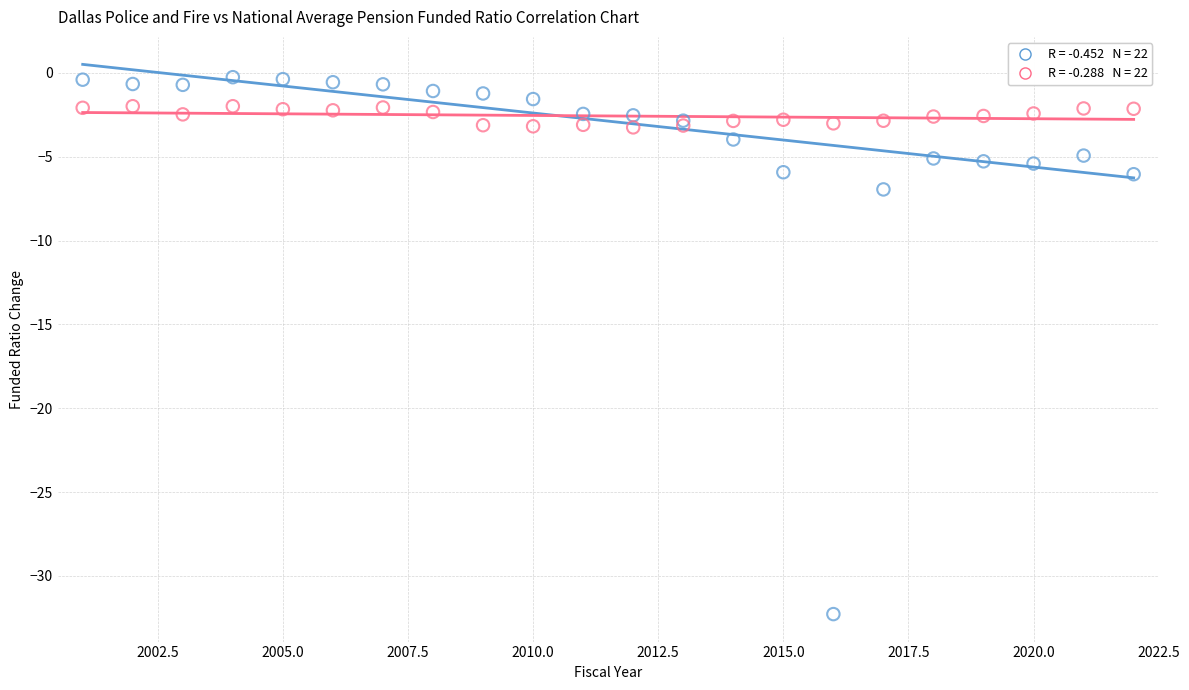

Across all series, what Y value is closest to -16?

-7.0